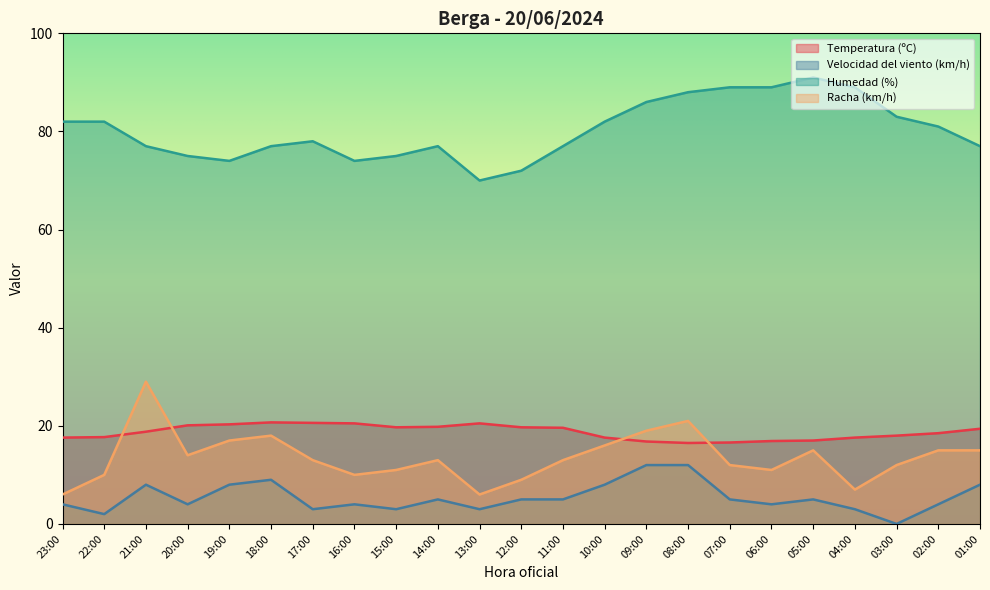

In Temperatura (ºC), how many points are lower than both neighbors (excluding endpoints)?

2